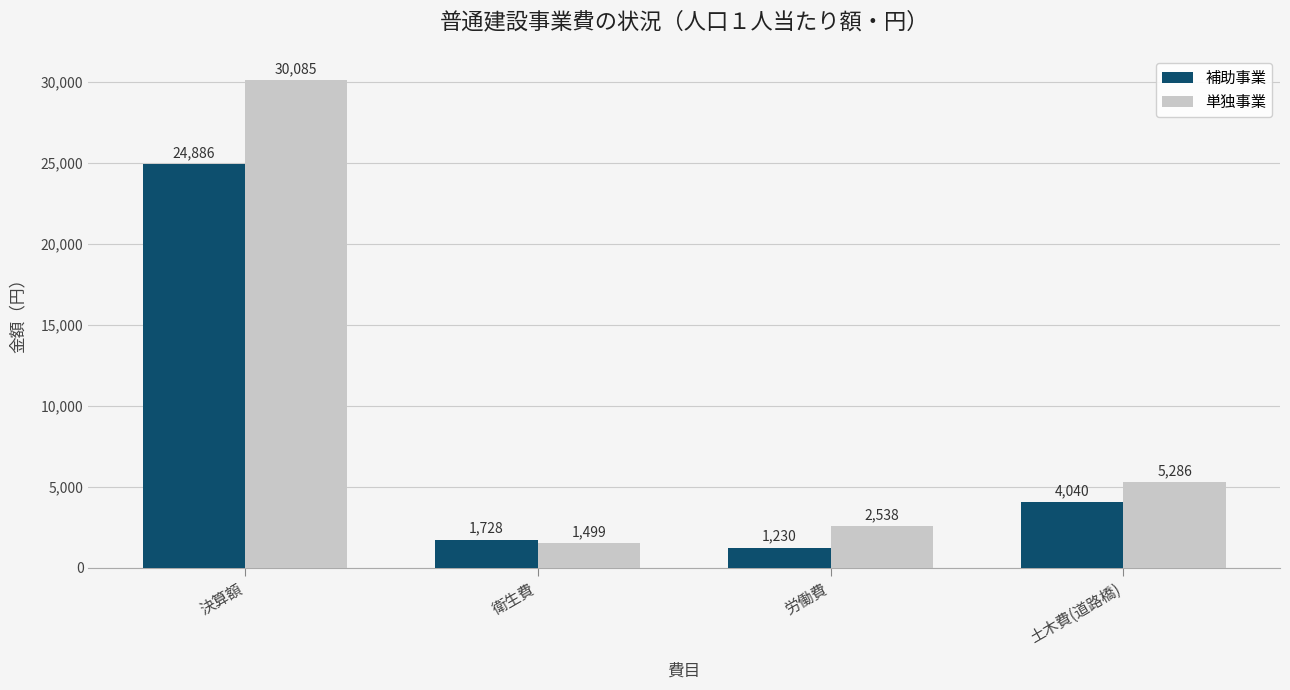

What value does the 単独事業 series have at 土木費(道路橋), to the nearest 100?

5300